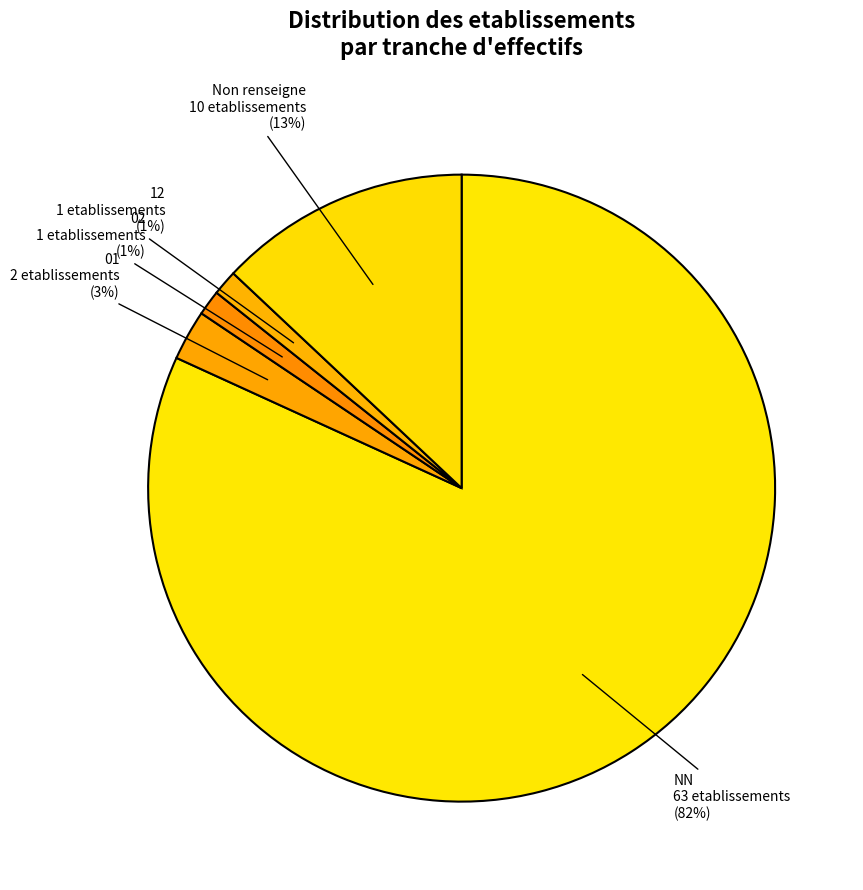

Is there any slice that represents more than half of the pie?

Yes